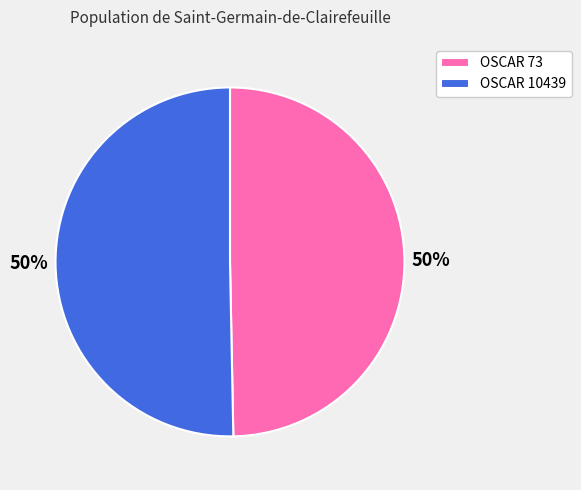

To the nearest percent, what is the average slice percentage?

50%